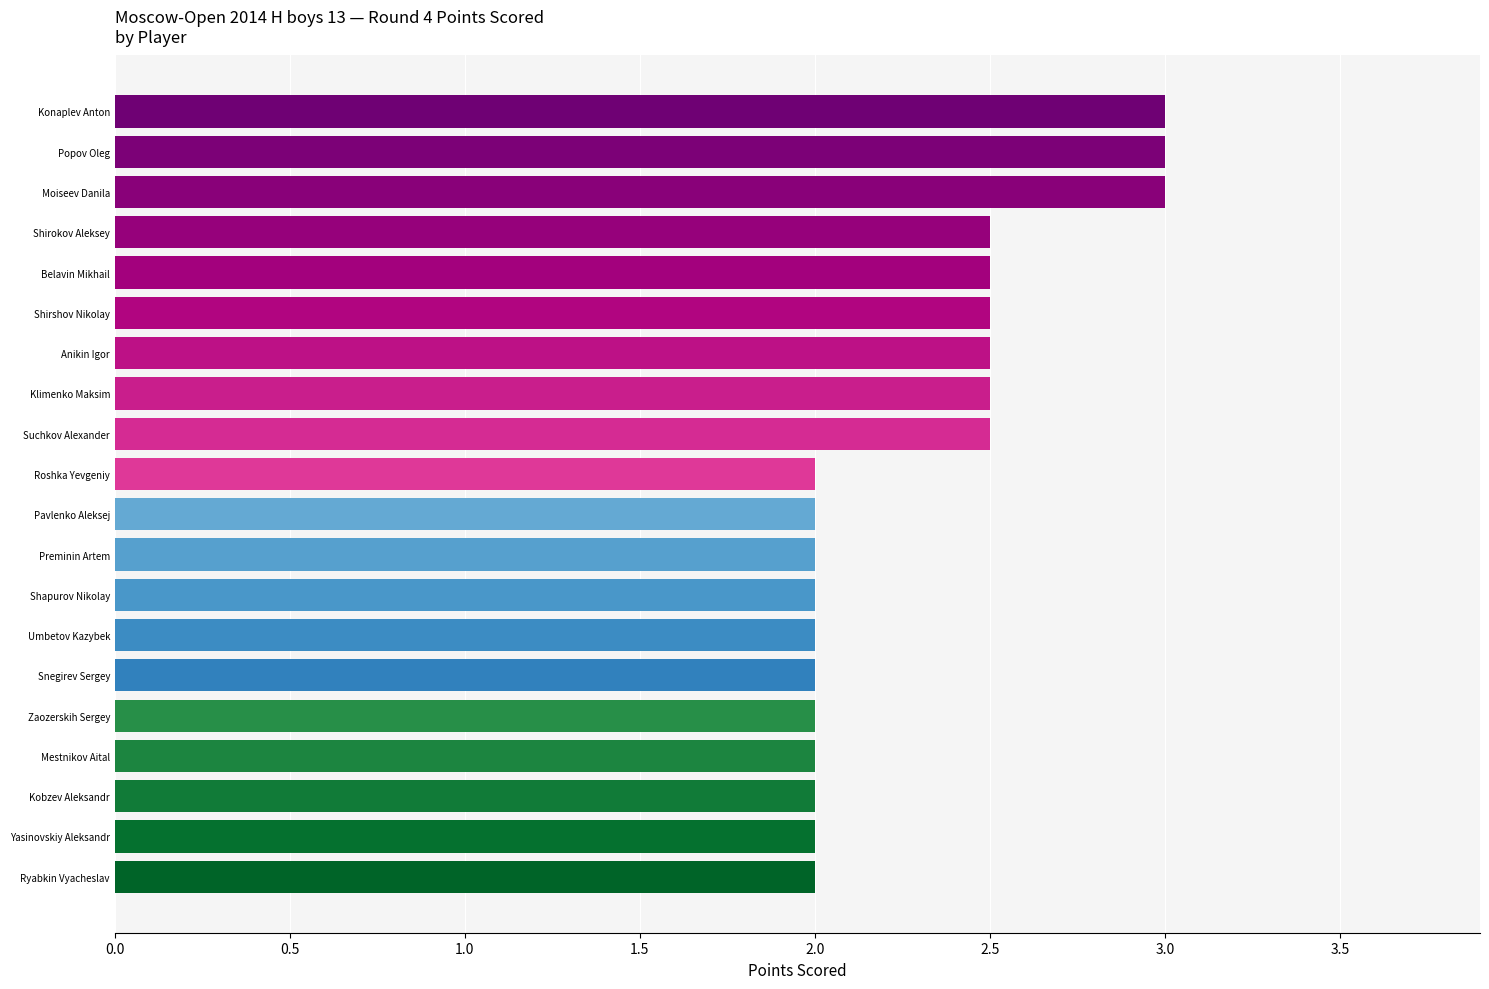

What is the maximum value shown in the chart?

3.0